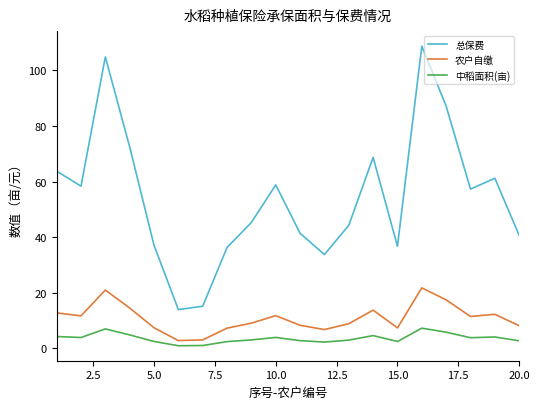

How many values in the 总保费 series exceed 57?

10